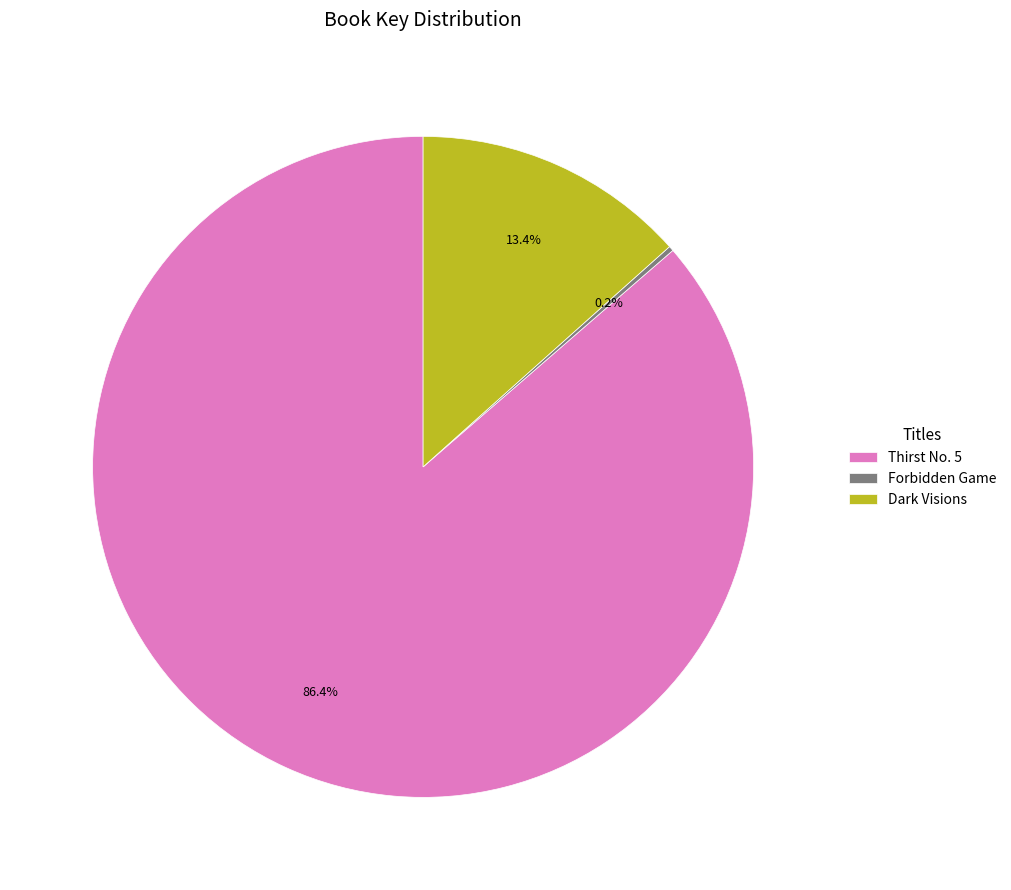

What portion of the pie excludes Dark Visions?

86.6%